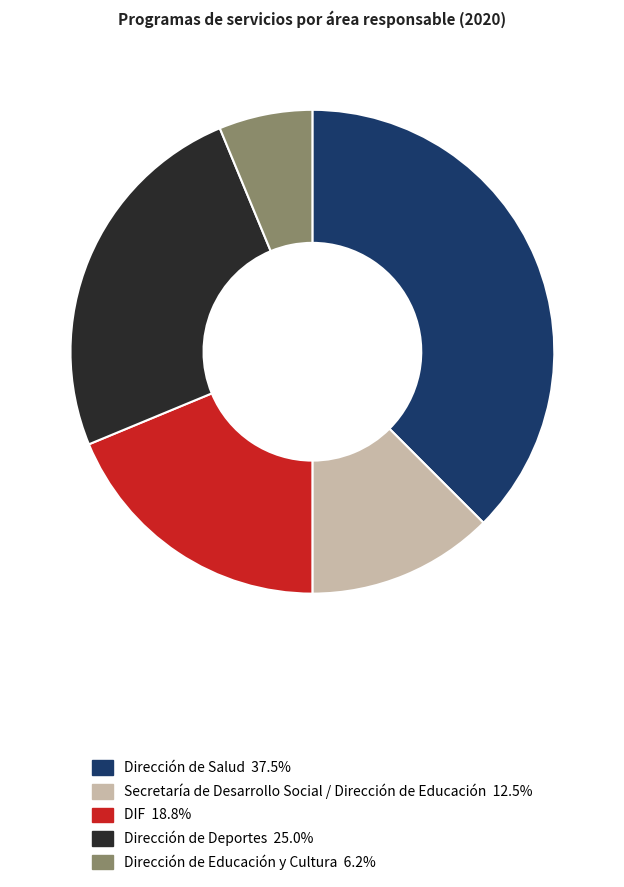

What is the ratio of the value at Dirección de Deportes to the value at Dirección de Salud?

0.7